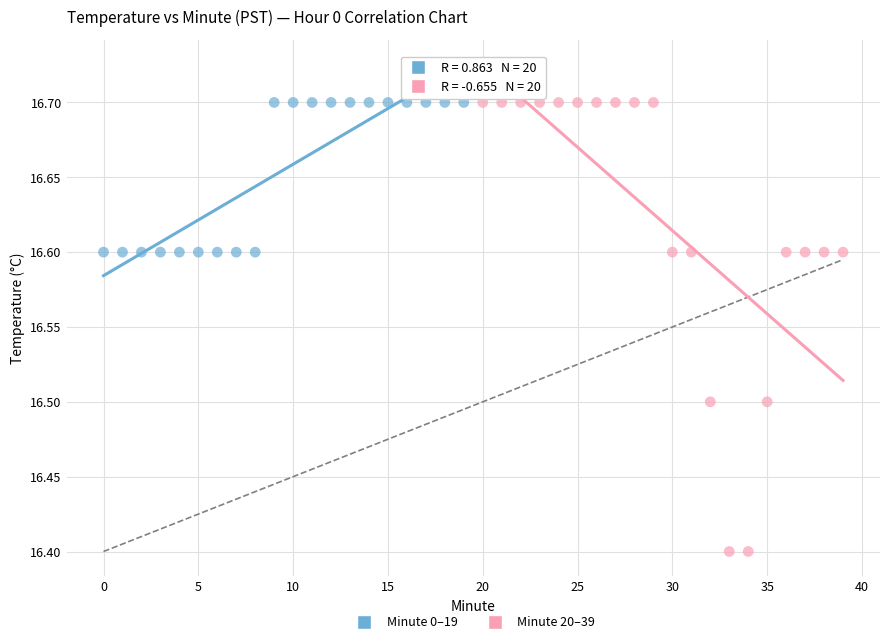

Which series has the largest Y range (max minus min)?

Minute 20–39